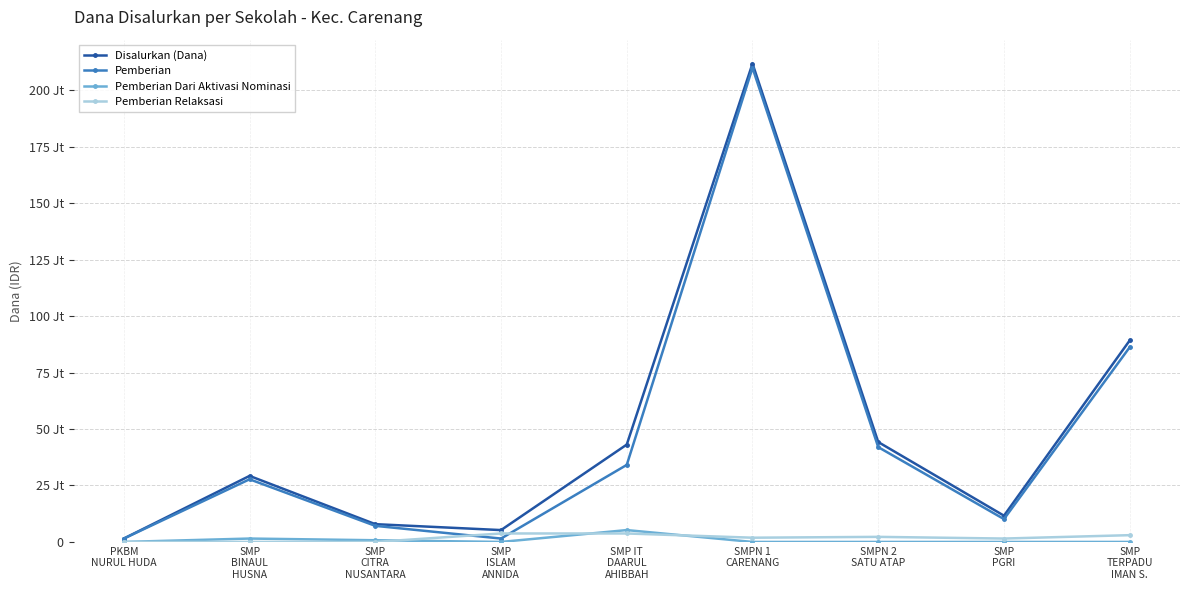

In Disalurkan (Dana), how many points are higher than both neighbors (excluding endpoints)?

2